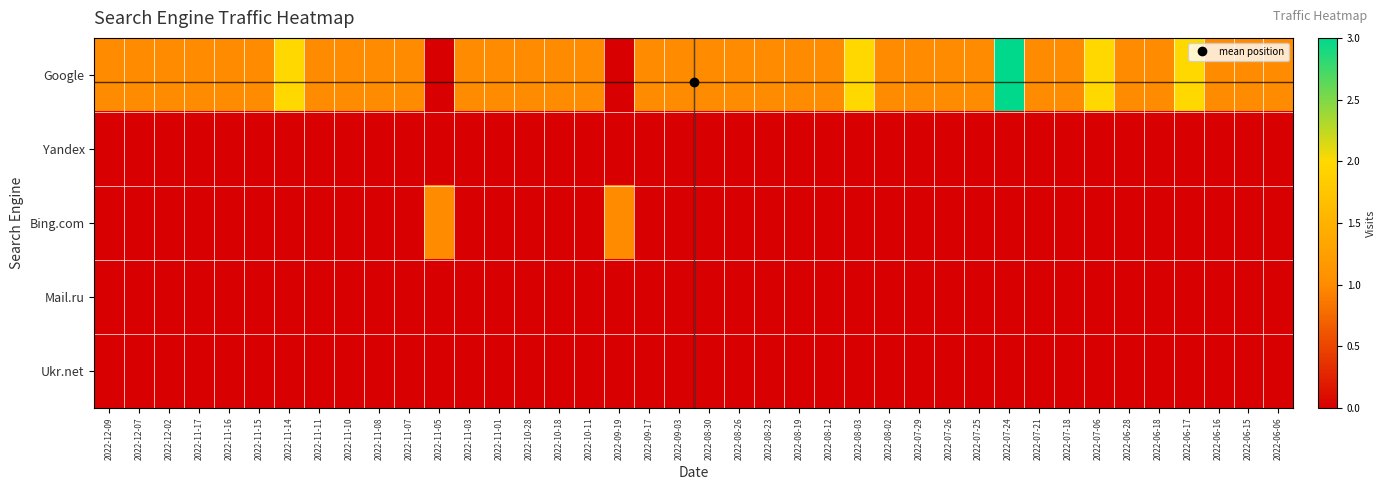

At which category is the sum across all series the highest?

2022-07-24